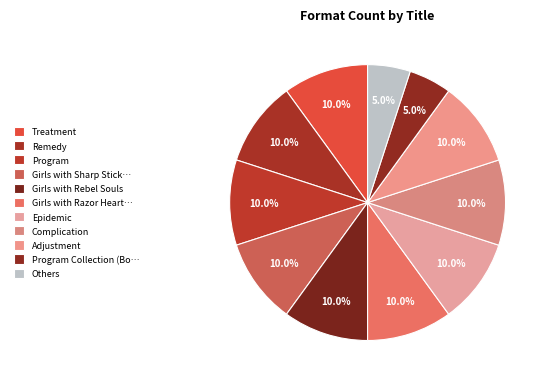

How many segments does this pie chart have?

11